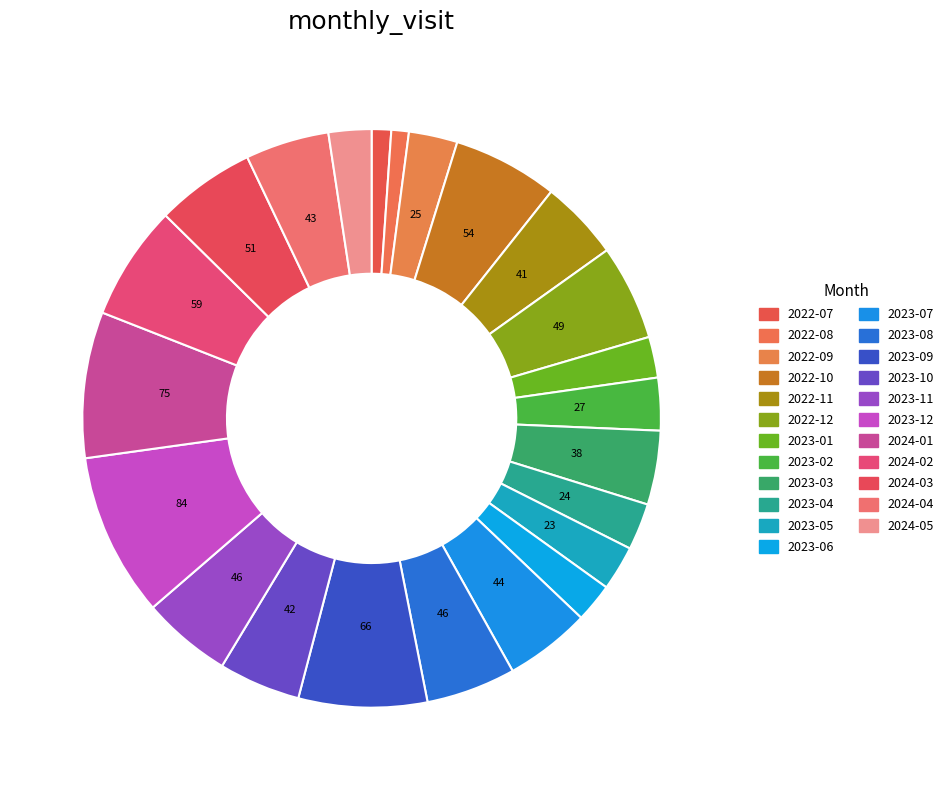

How many segments does this pie chart have?

23